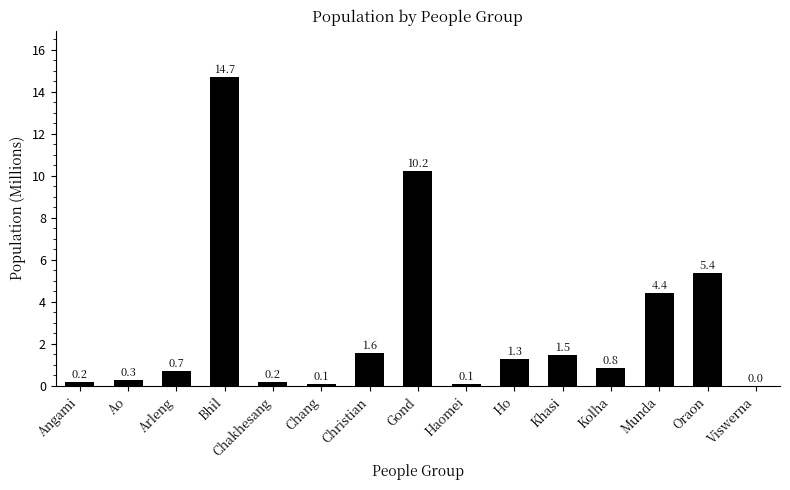

Which category has the highest value across all series?

Bhil